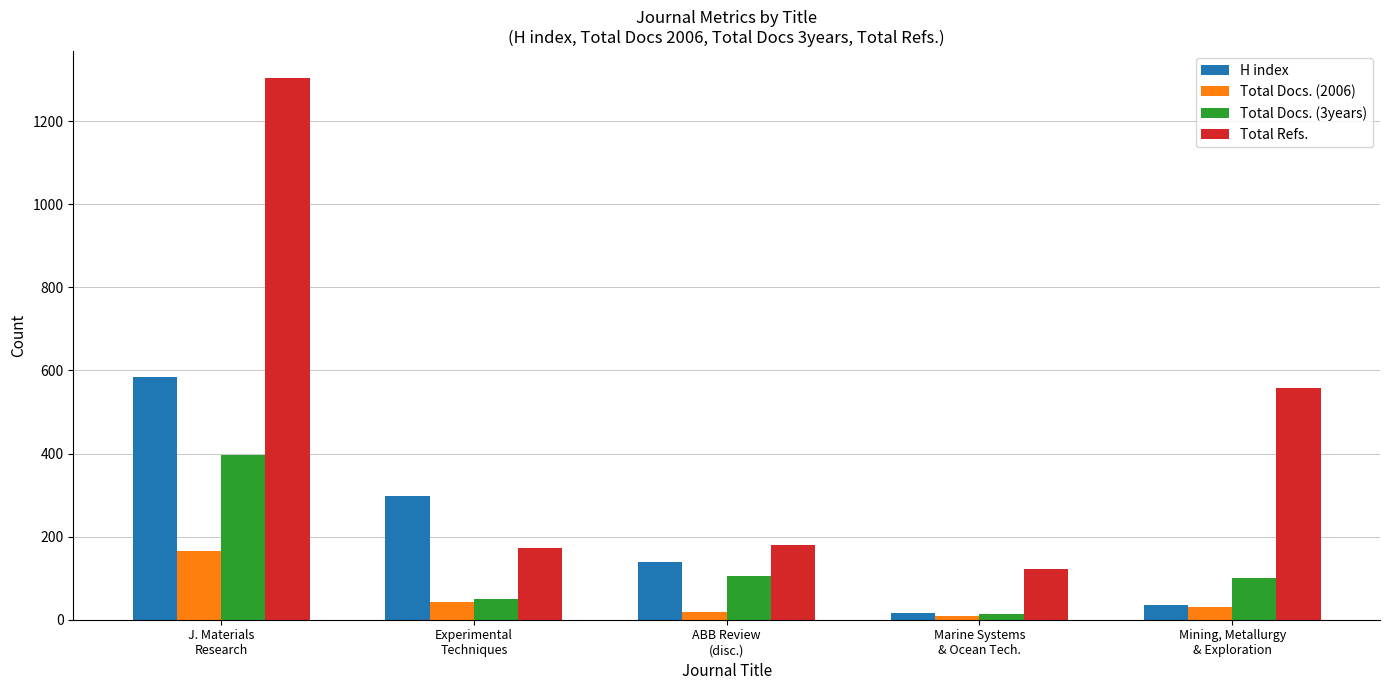

What is the maximum value for Total Docs. (3years)?

396